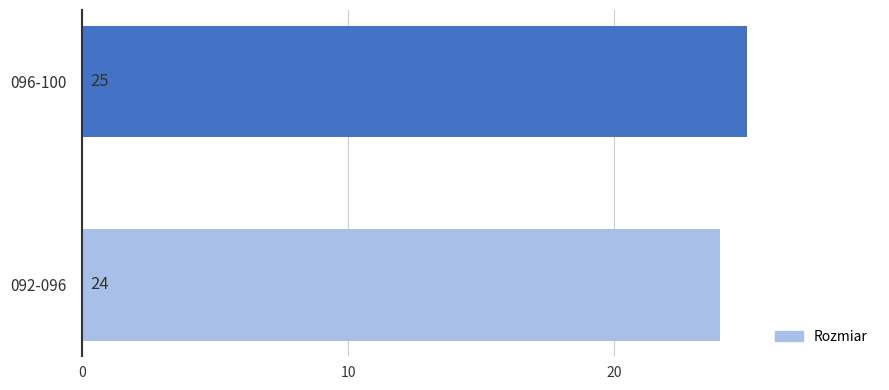

What is the ratio of the value at 096-100 to the value at 092-096?

1.0